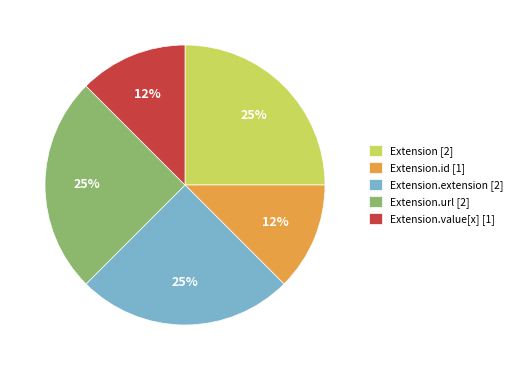

Is the sum of Extension.id [1] and Extension.url [2] greater than half?

No